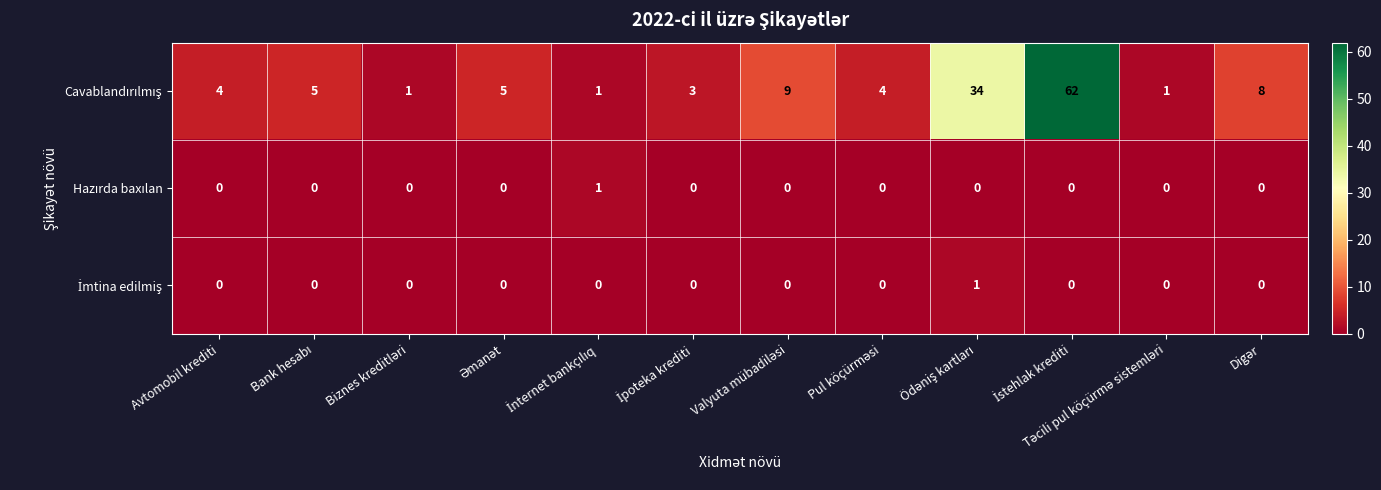

What is the maximum value shown in the chart?

62